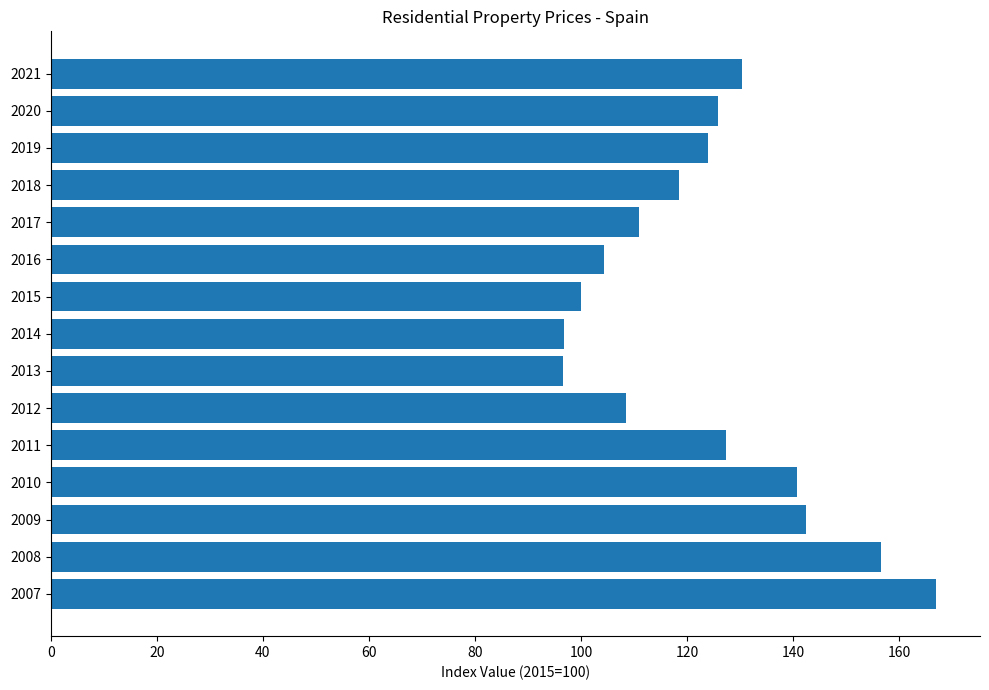

What is the difference between the values at 2021 and 2013?

33.6